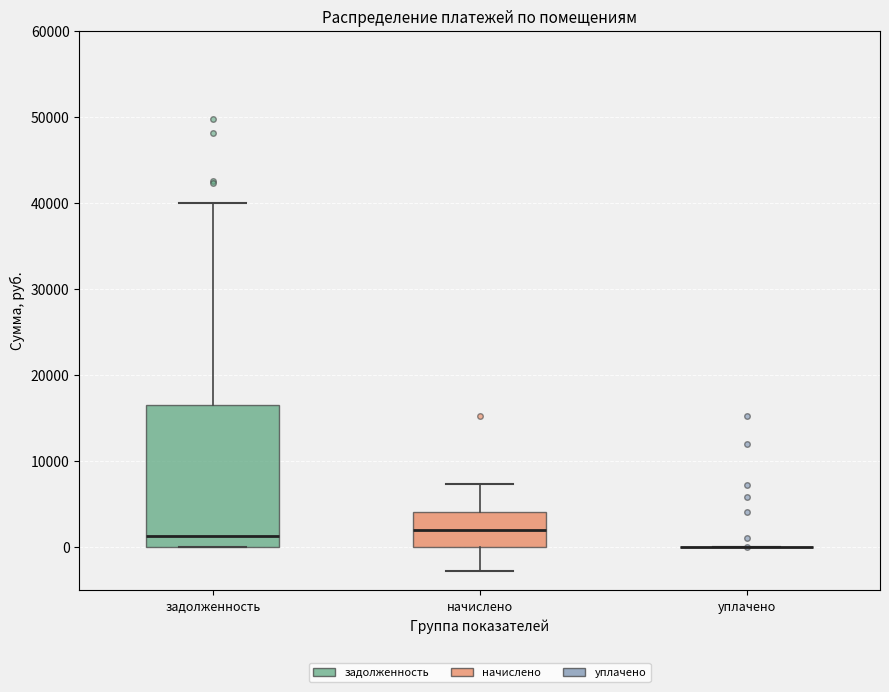

Reading left to right, read every box against the y-axis: the position of its median line, the range the box covers, and the ends of its whiskers. The values are not printed on the chart, so give them approximately, as read against the axis.

задолженность: median 1000, box 0 to 17000, whiskers 0 to 40000
начислено: median 2000, box 0 to 4000, whiskers -3000 to 7000
уплачено: box collapsed to a line at 0, whiskers 0 to 0